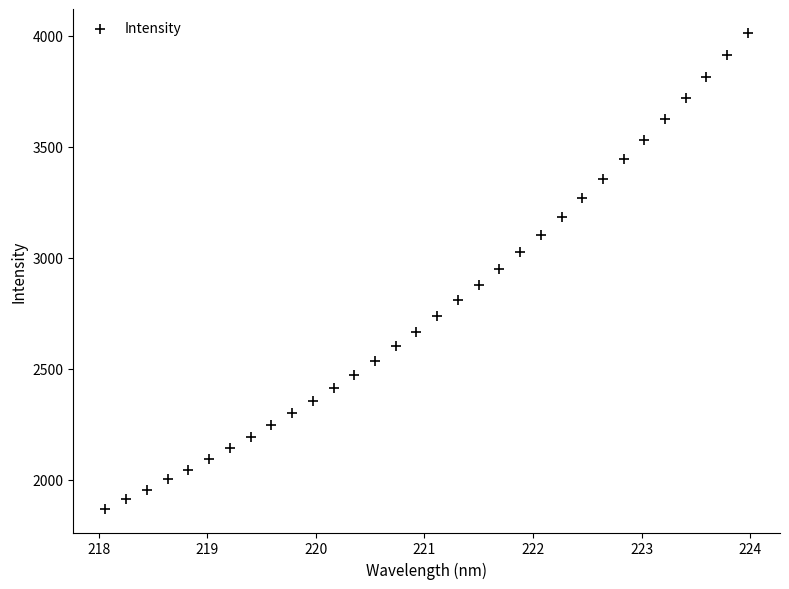

What is the range of Y values (max minus min)?

2143.1